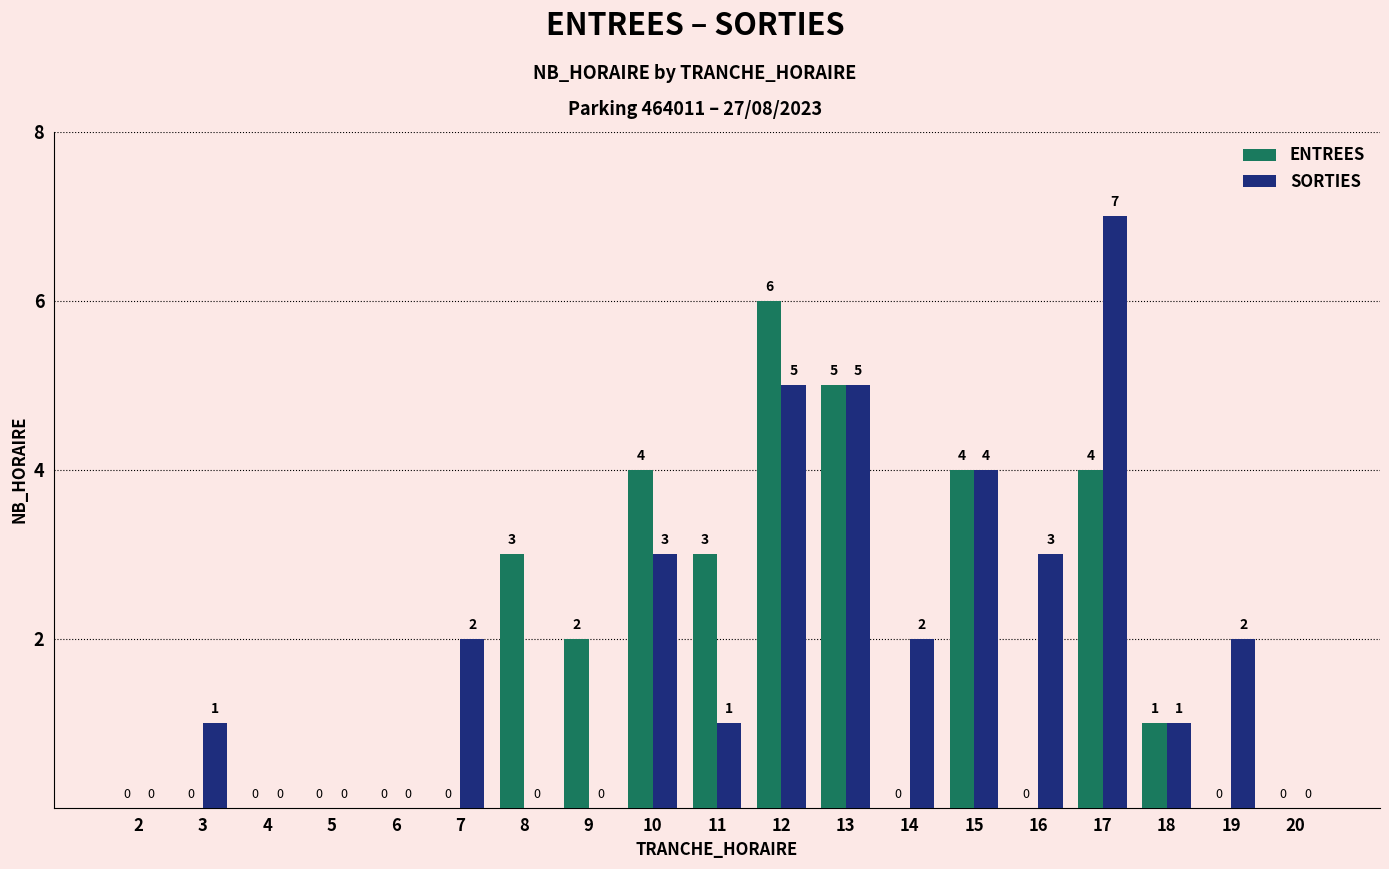

What is the sum of all SORTIES values?

36